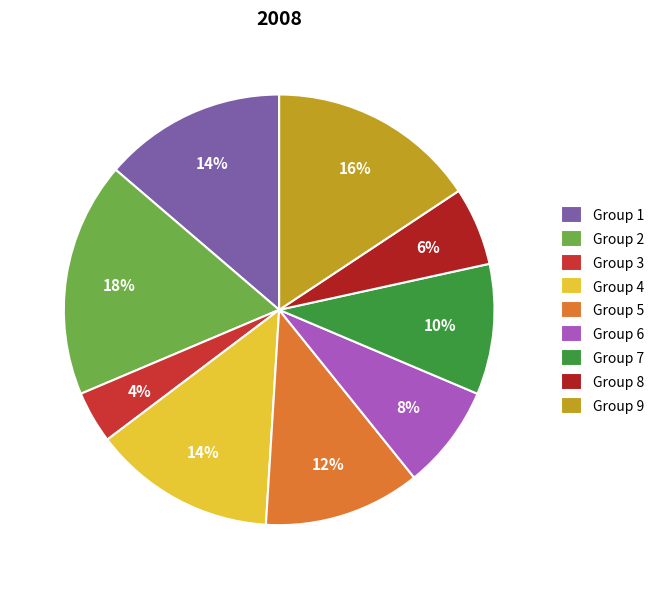

What is the largest slice in the pie chart?

Group 2